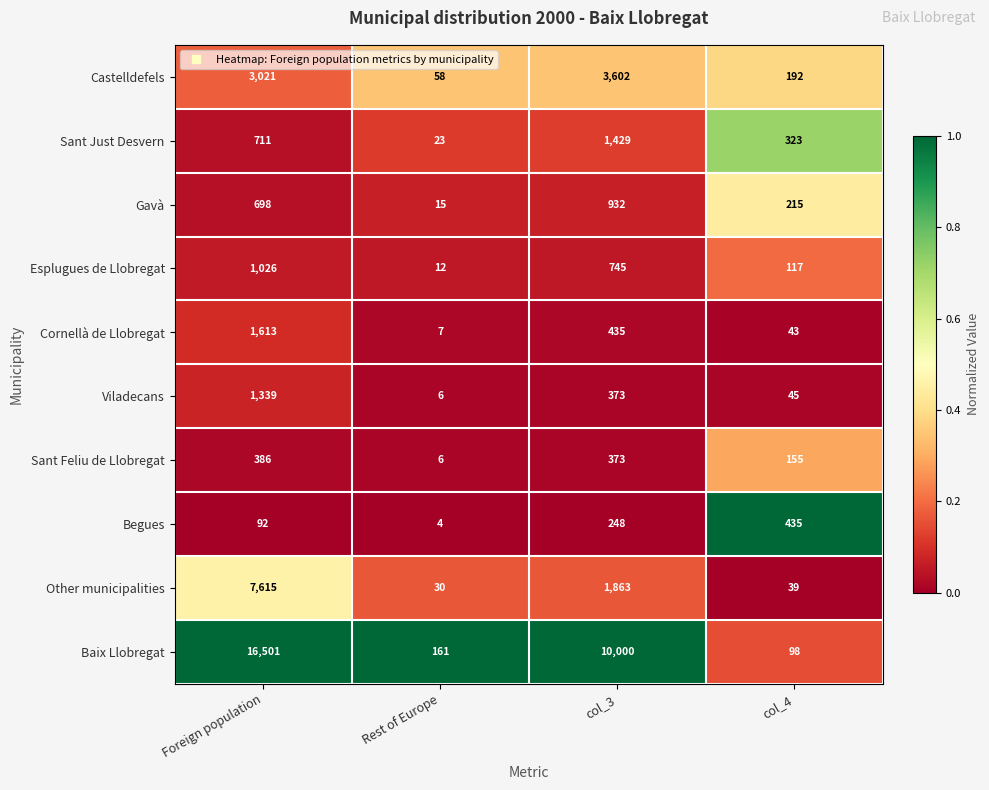

What is the spread (max minus min) of values at col_3?

9752